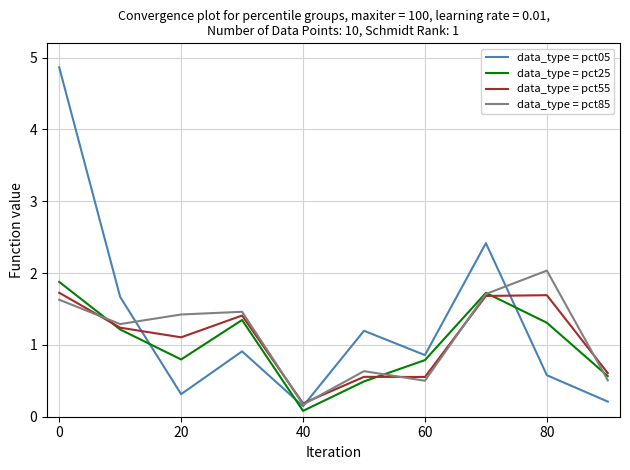

What is the maximum value shown in the chart?

4.9